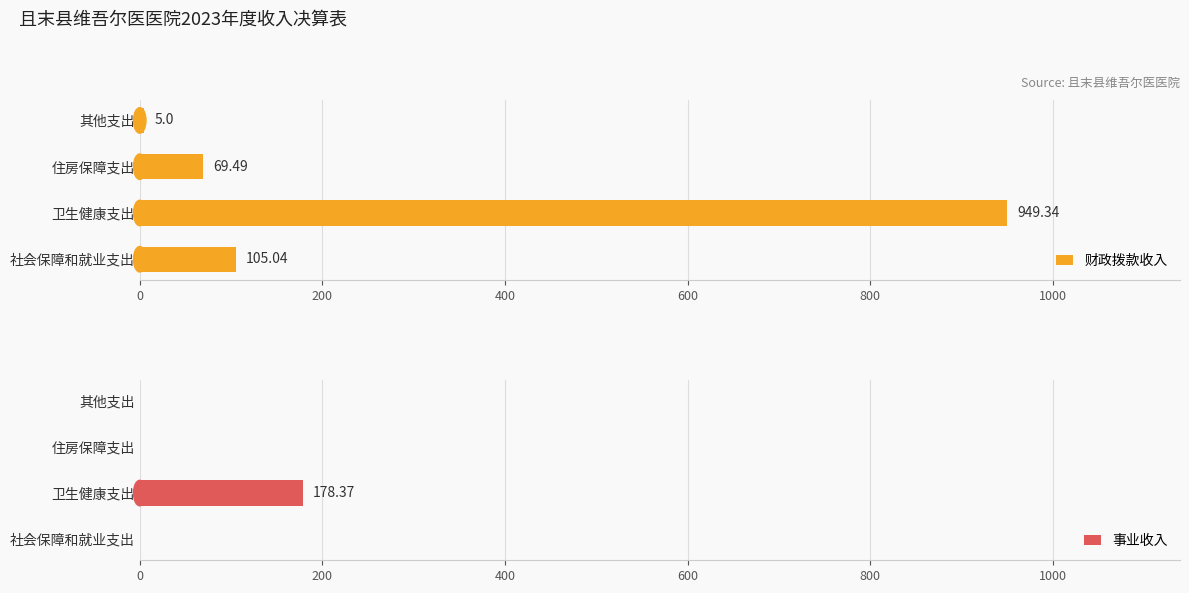

Rank the series by their average value, from lowest to highest.

事业收入, 财政拨款收入